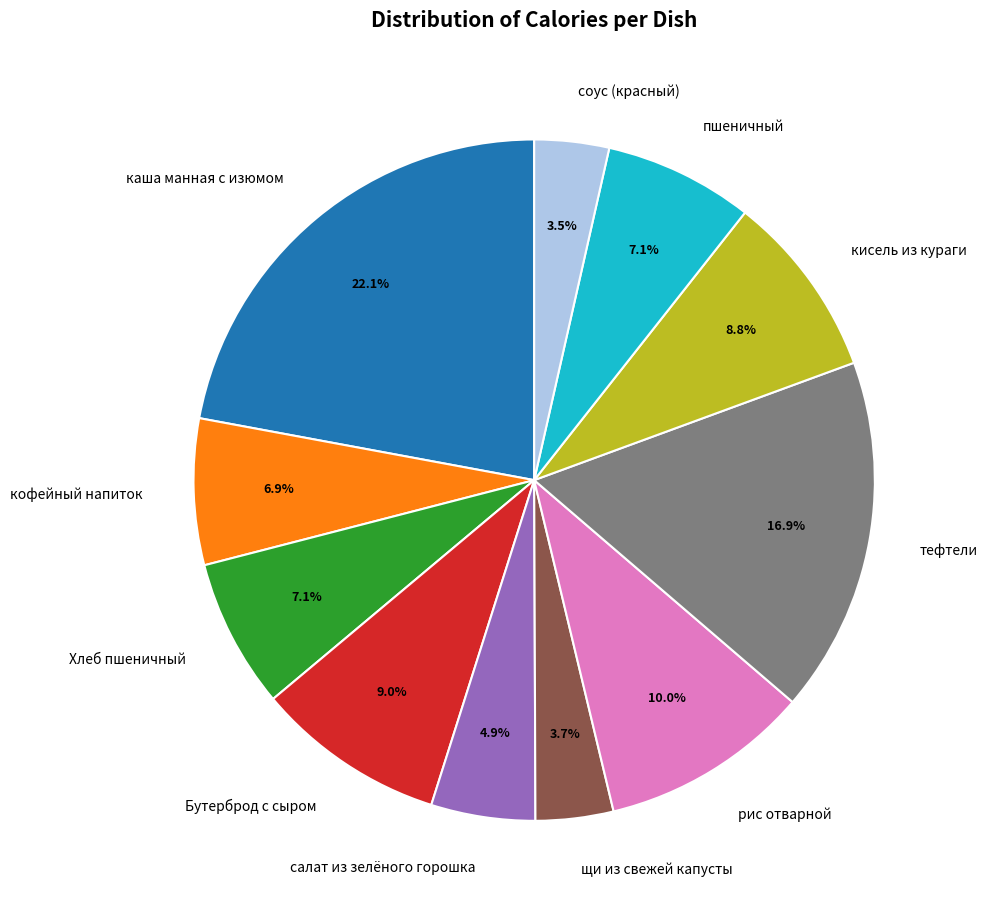

To the nearest percent, what percentage of the pie is Хлеб пшеничный?

7%